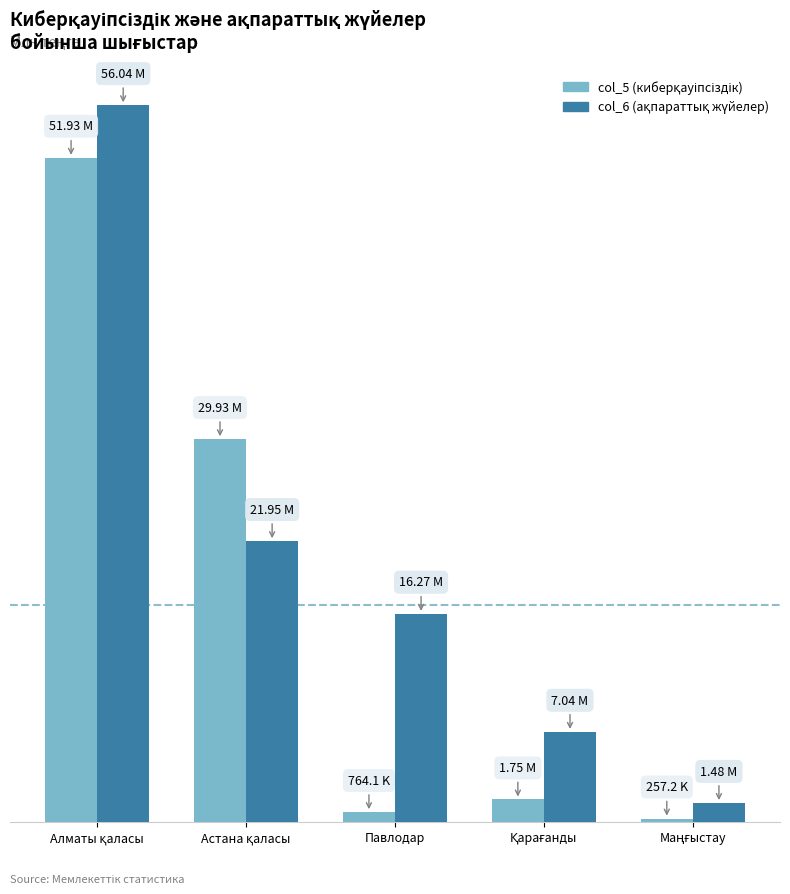

Does the chart contain stacked bars?

No